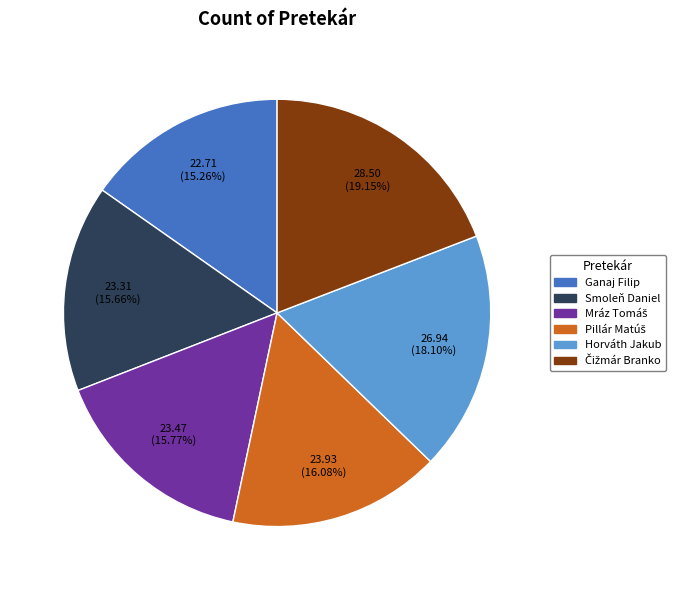

The Ganaj Filip slice represents 3% of the pie. True or false?

False